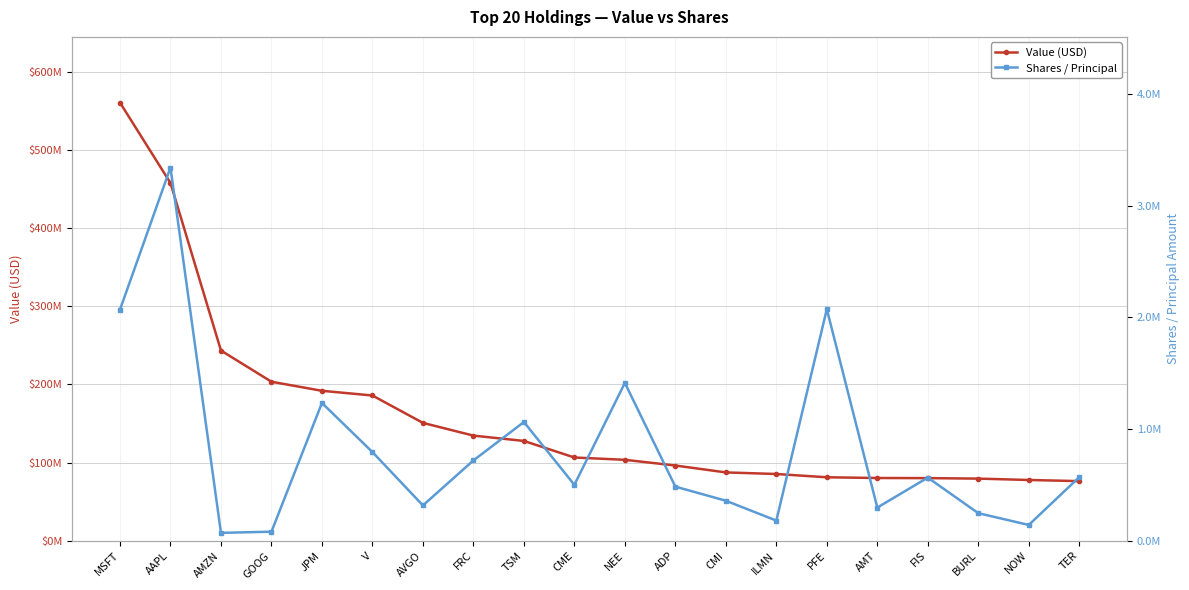

List the series in order of their overall mean, highest first.

Value (USD), Shares / Principal